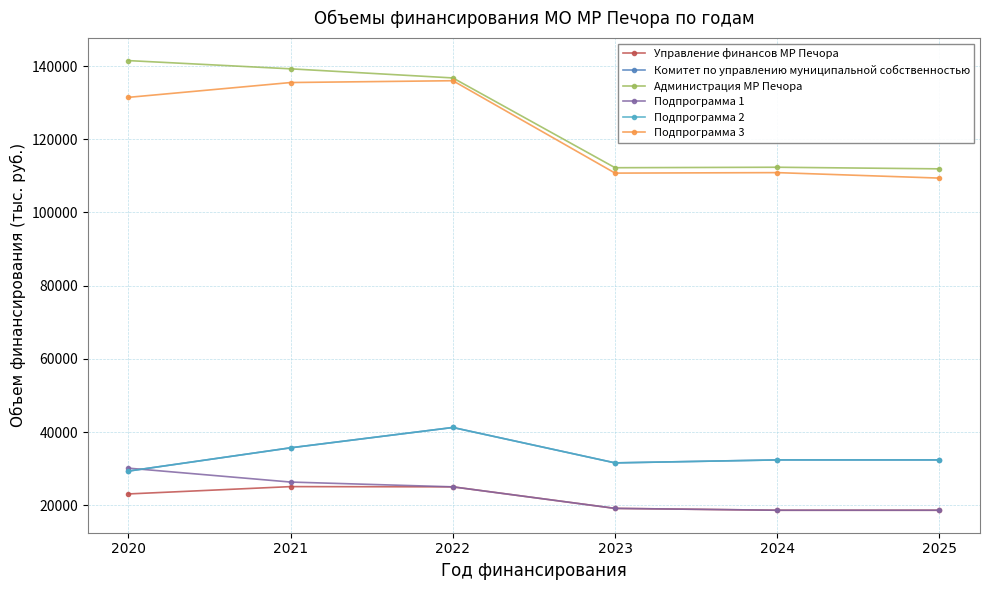

True or false: Администрация МР Печора and Подпрограмма 1 intersect in this chart.

False